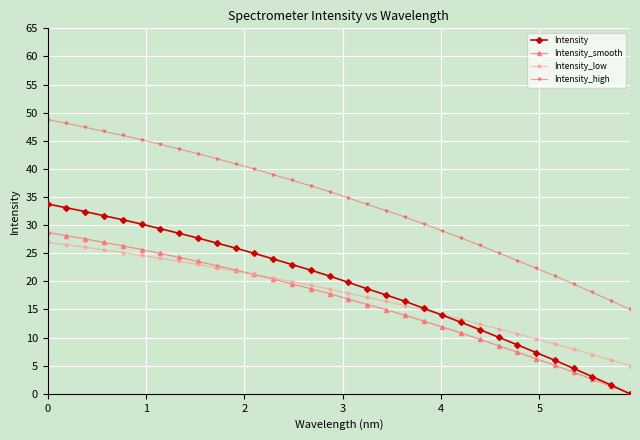

What is the value of the Intensity_high point at the 7th from the left?

44.4